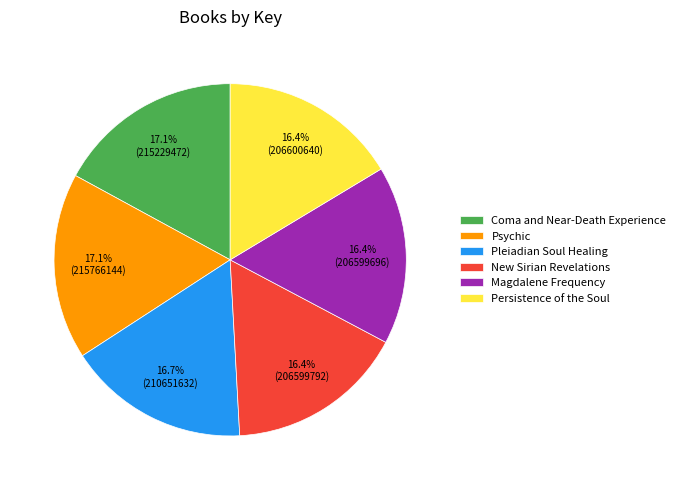

True or false: New Sirian Revelations accounts for 28% of the total.

False